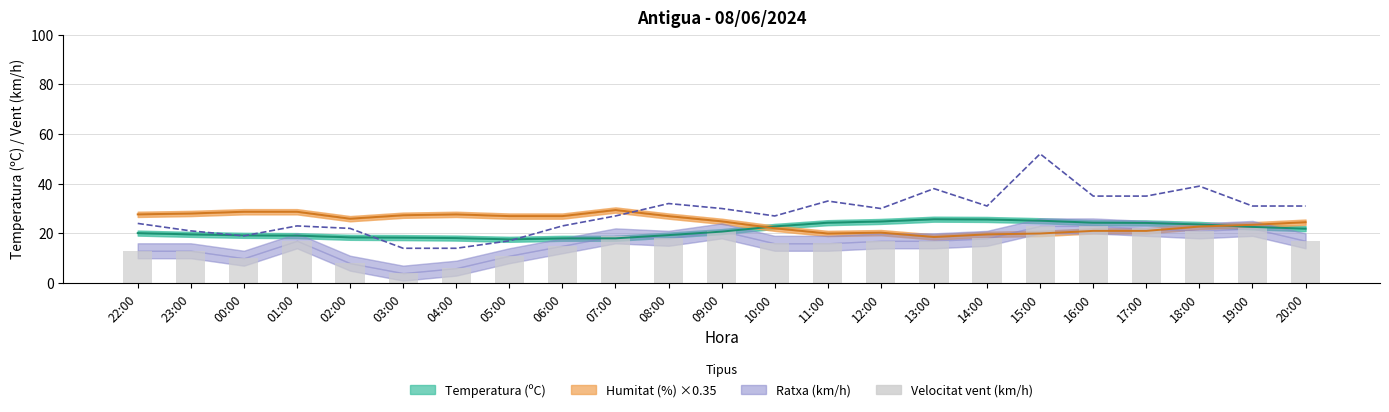

What is the spread (max minus min) of values at 19:00?

9.0